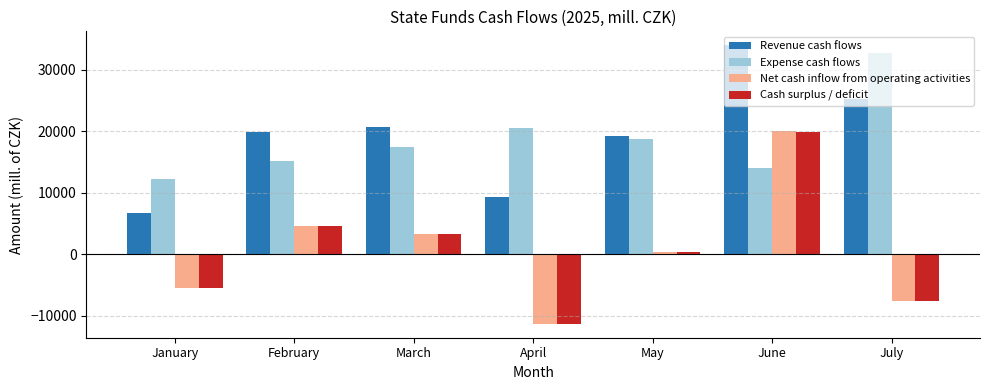

What is the spread (max minus min) of values at June?

19993.8